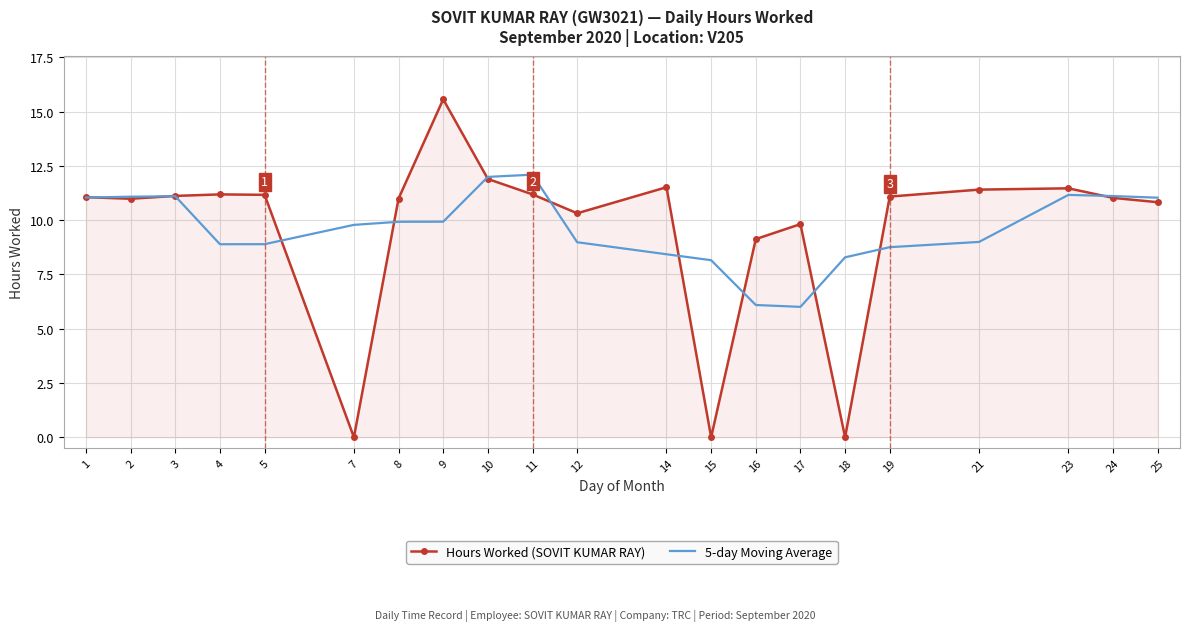

True or false: Hours Worked (SOVIT KUMAR RAY) and 5-day Moving Average cross at least once.

True